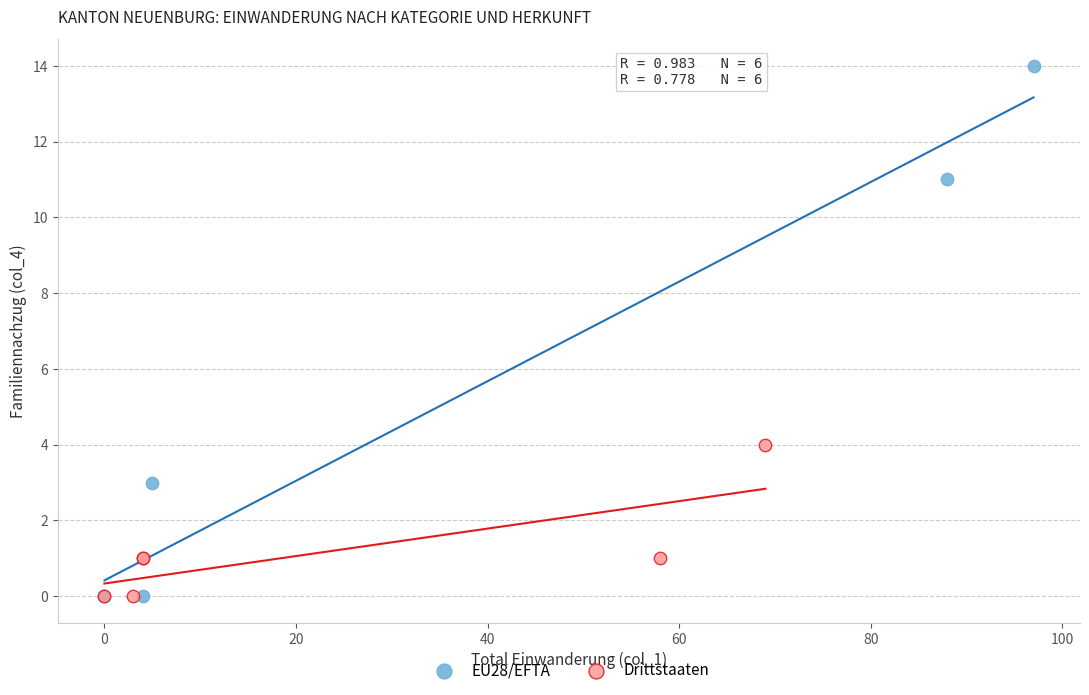

Which series contains the highest Y value?

EU28/EFTA